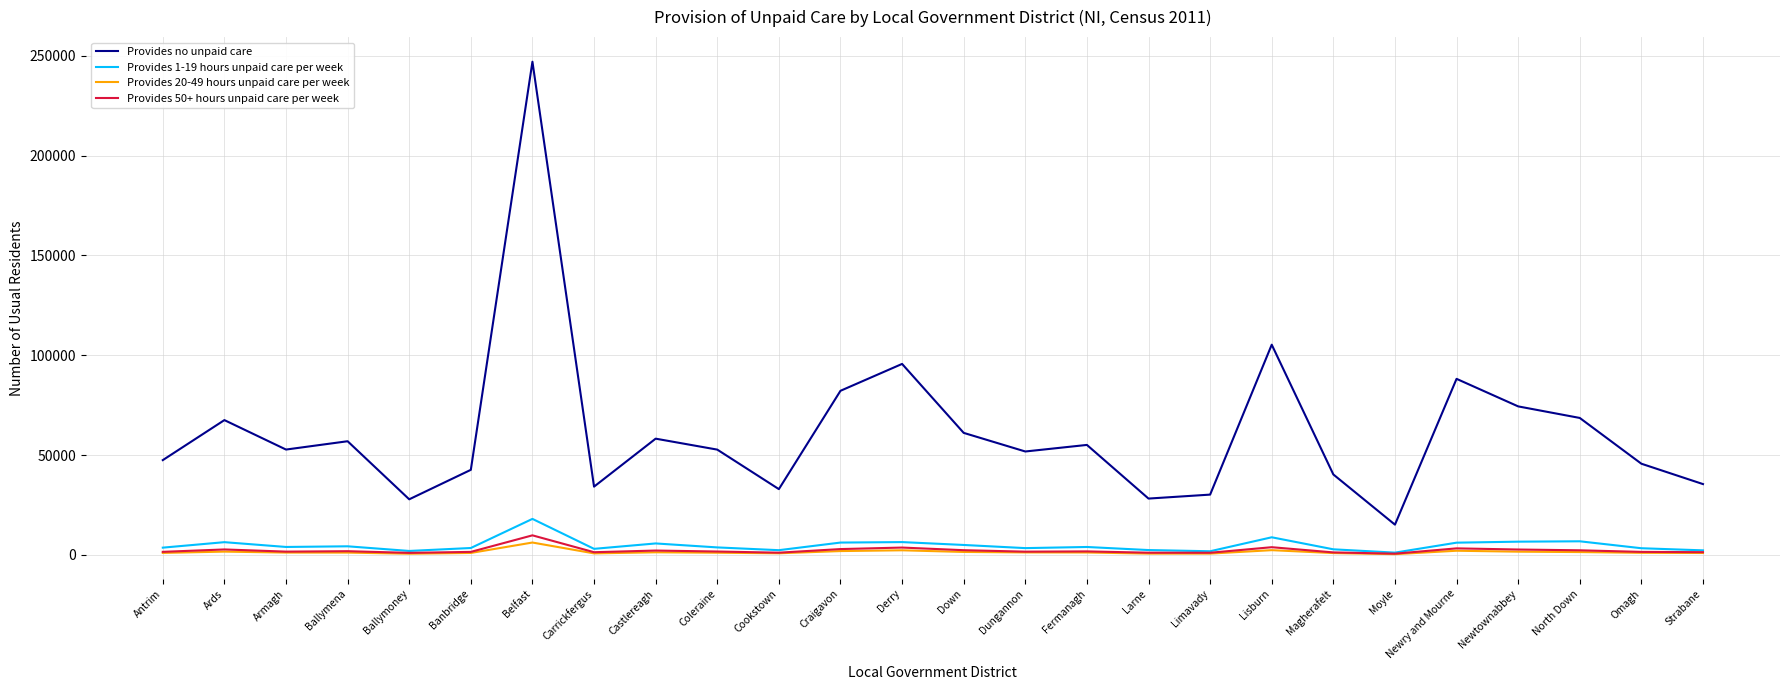

True or false: Provides no unpaid care and Provides 20-49 hours unpaid care per week intersect in this chart.

False